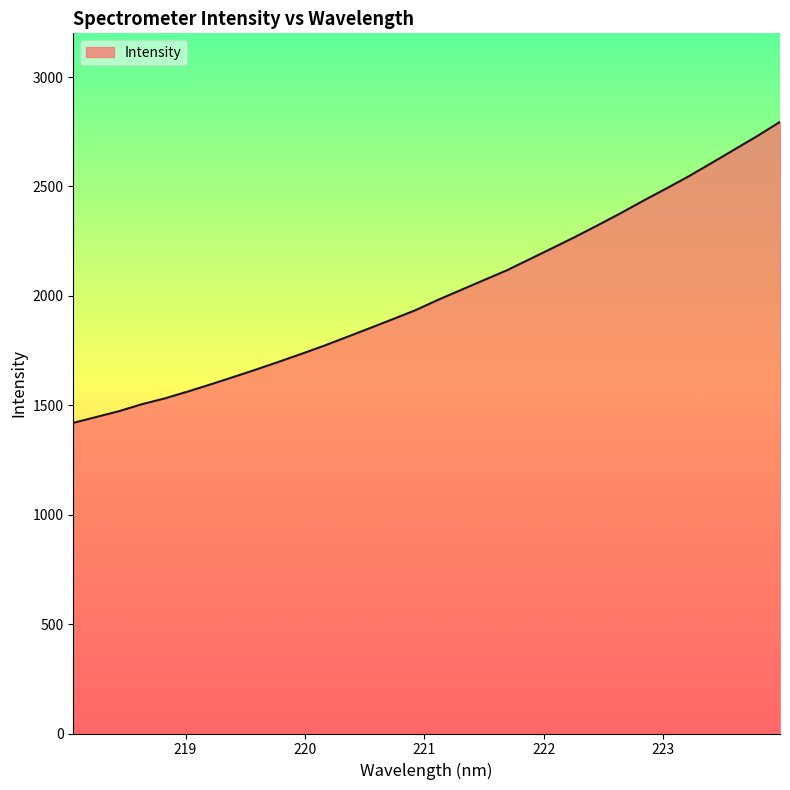

True or false: there are more than 0 points higher than both neighbors.

False